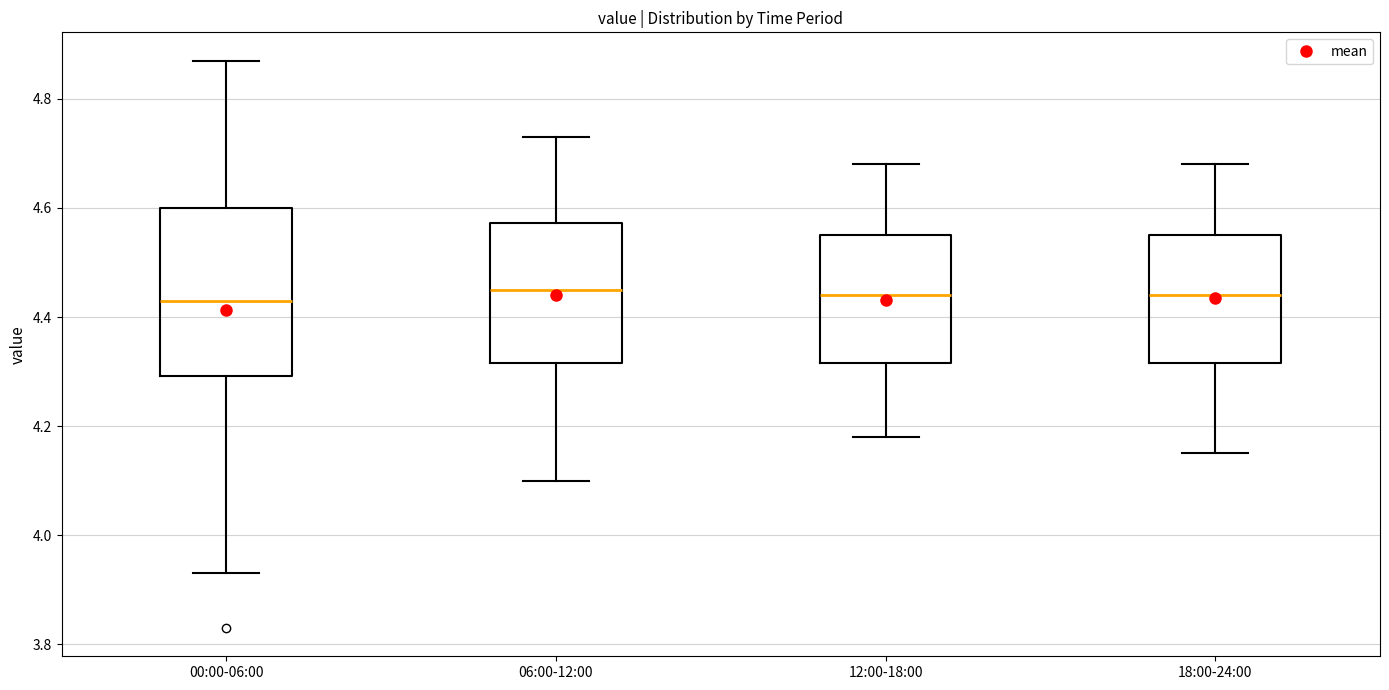

Where is the upper edge of the box for 12:00-18:00 on the y-axis? The values are not printed on the chart, so give them approximately, as read against the axis.

4.56